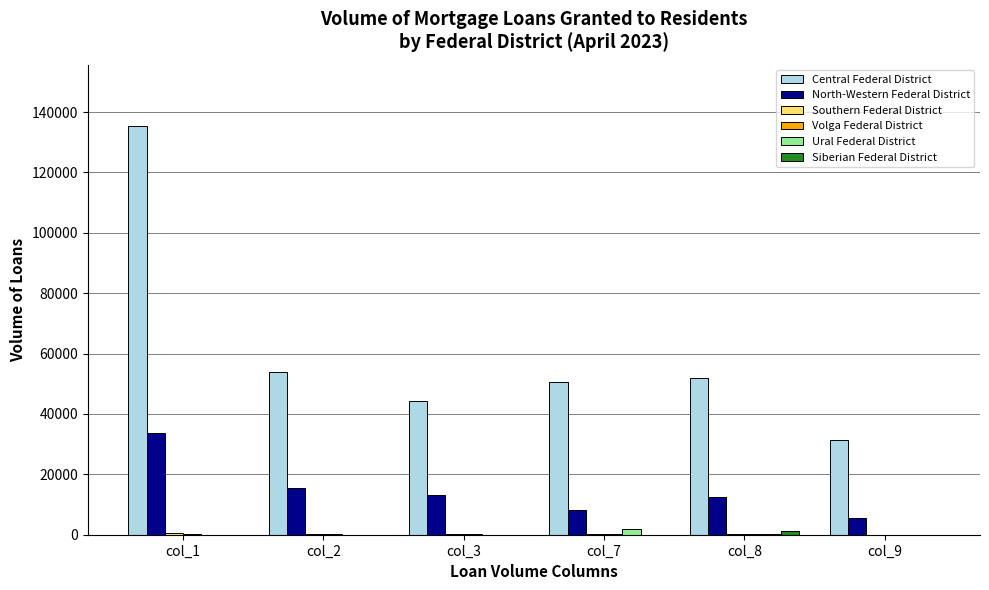

Are the bars horizontal?

No